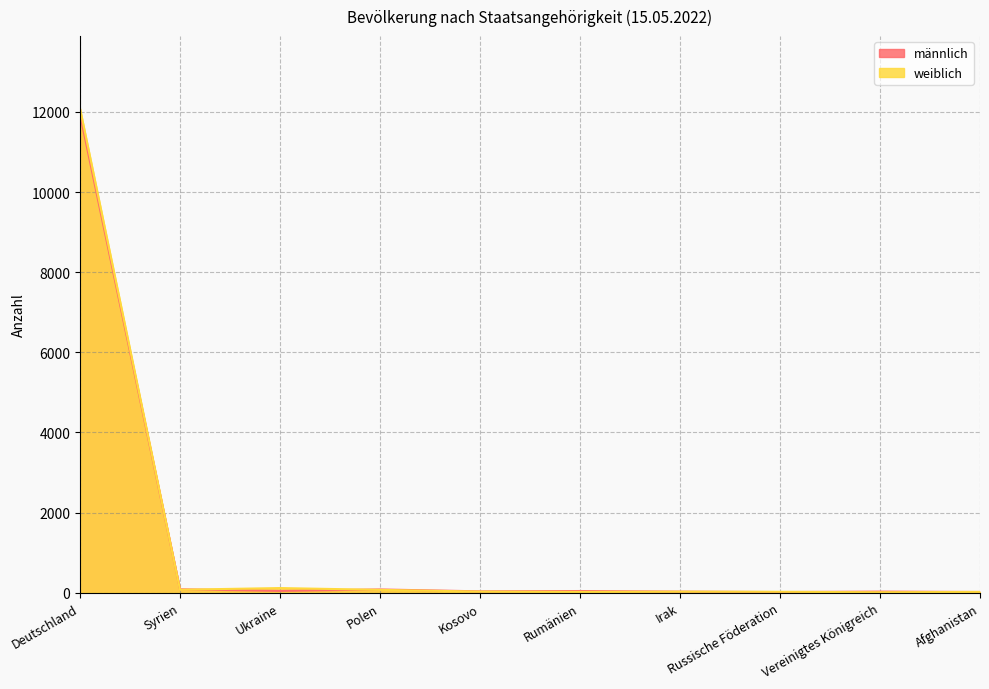

What is the label of the 4th point from the right?

Irak